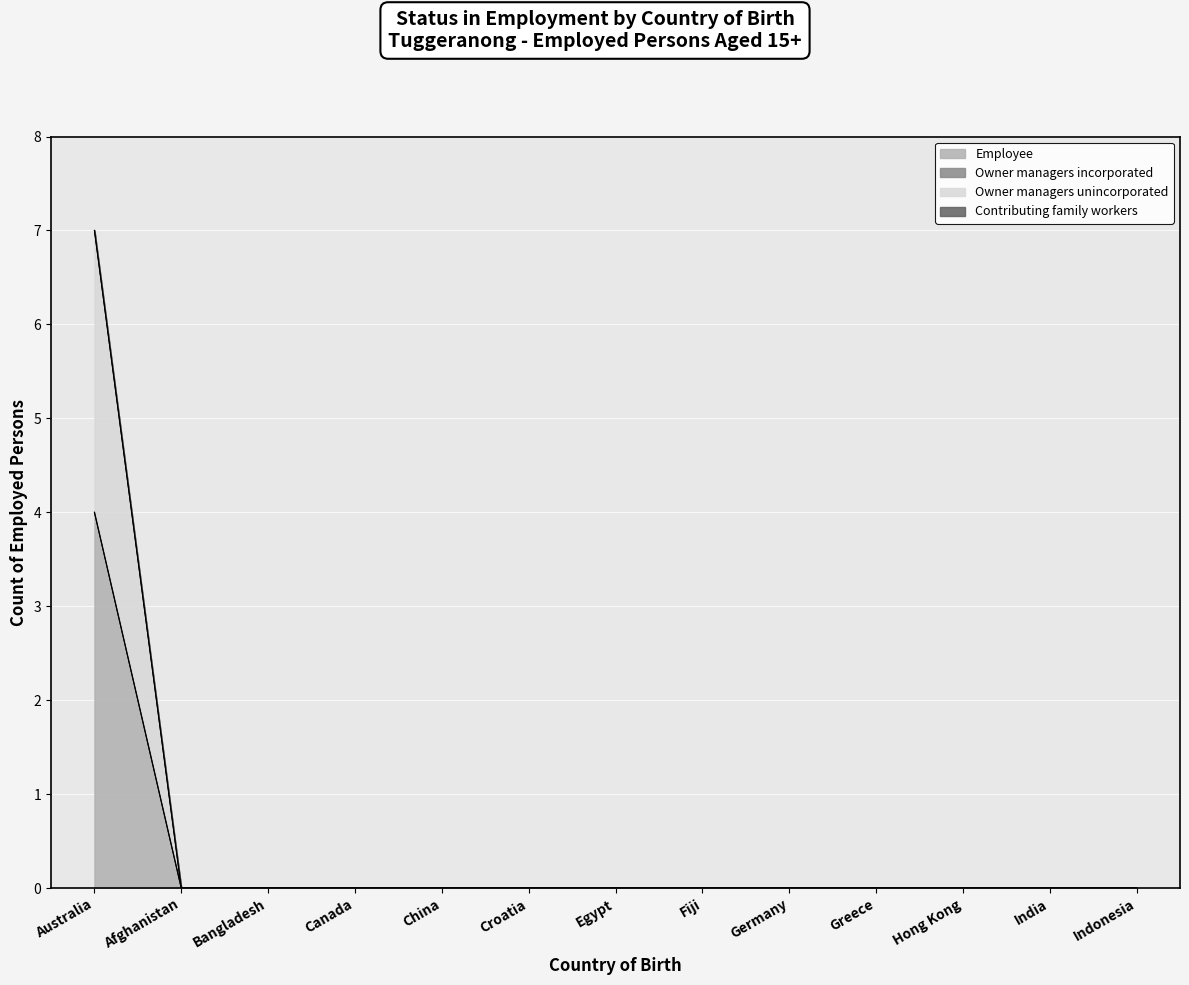

True or false: Employee and Owner managers unincorporated intersect in this chart.

False